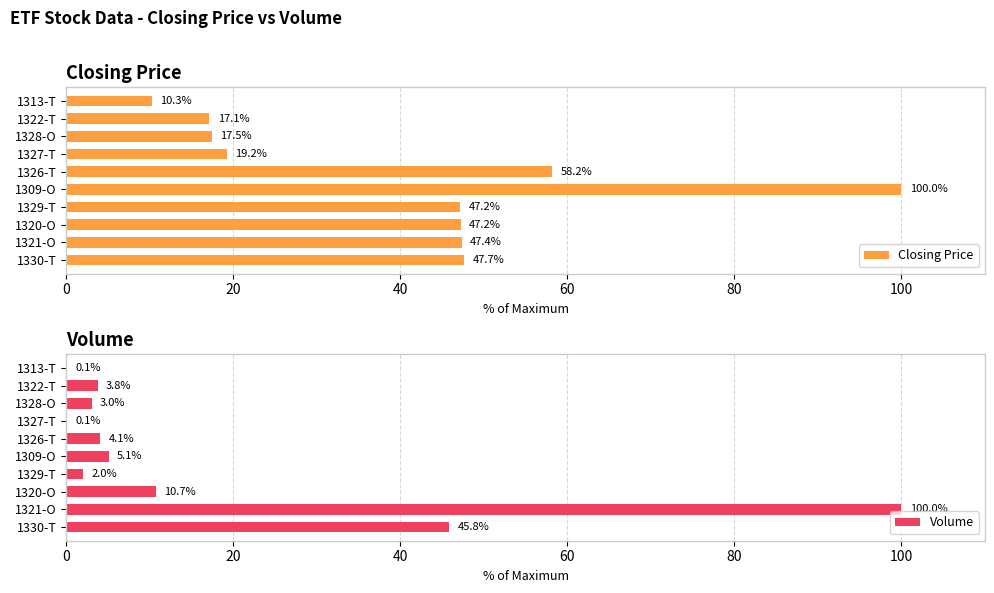

Which category has the highest value in the Volume series?

1321-O